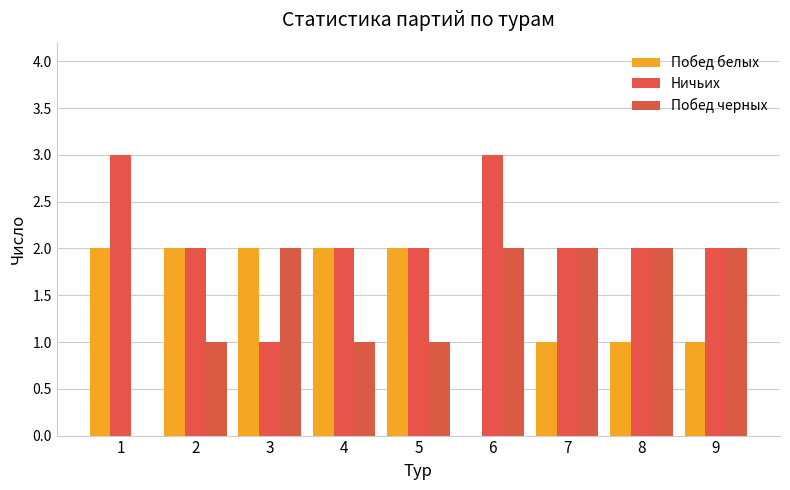

What are all the series names shown in the legend?

Побед белых, Ничьих, Побед черных